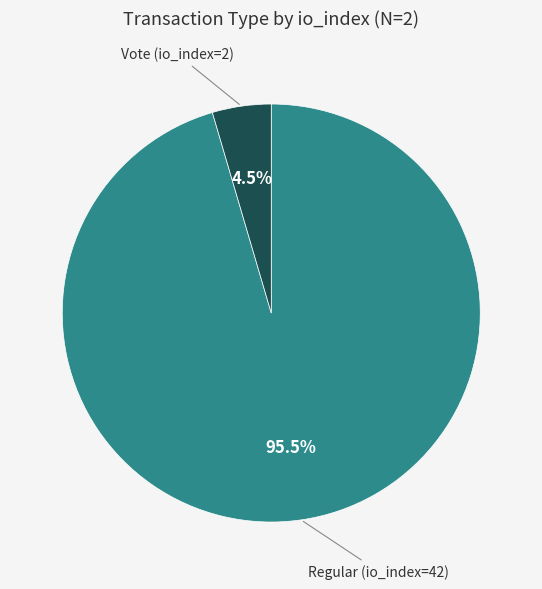

Is there a majority slice in this chart?

Yes